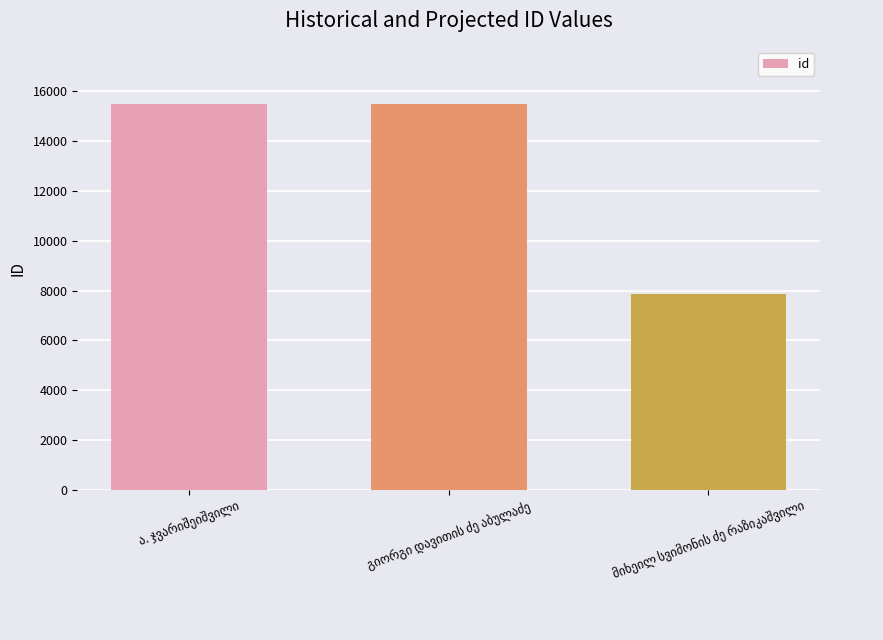

What is the minimum value shown in the chart?

7877